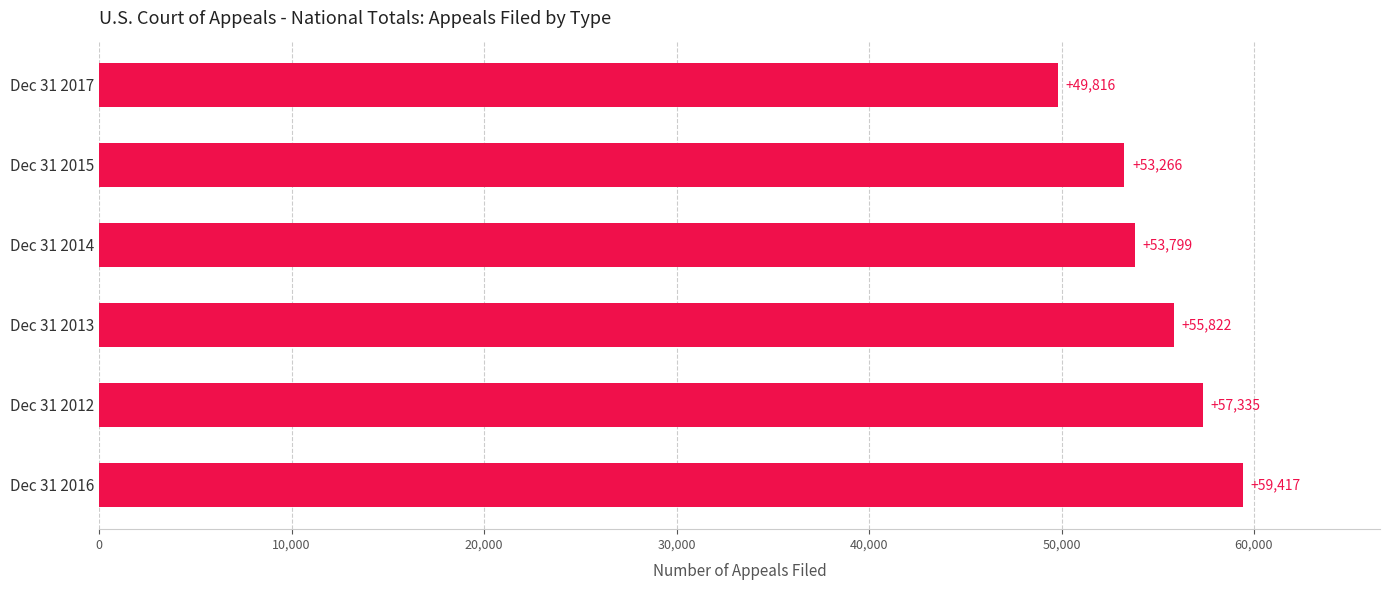

True or false: the data shows 57335 at Dec 31 2012.

True